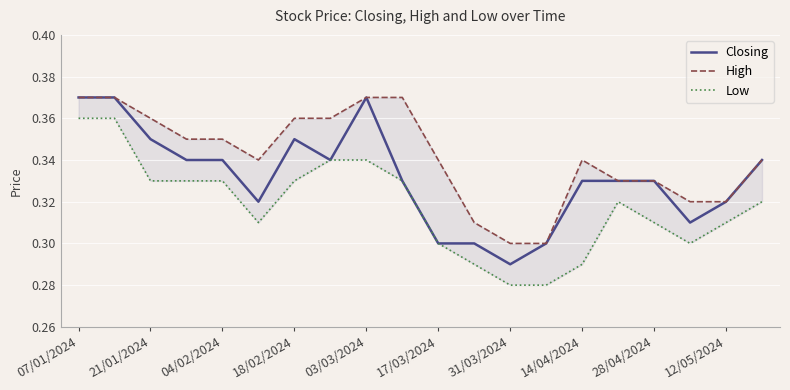

Where is Closing nearest to the value 0?

31/03/2024